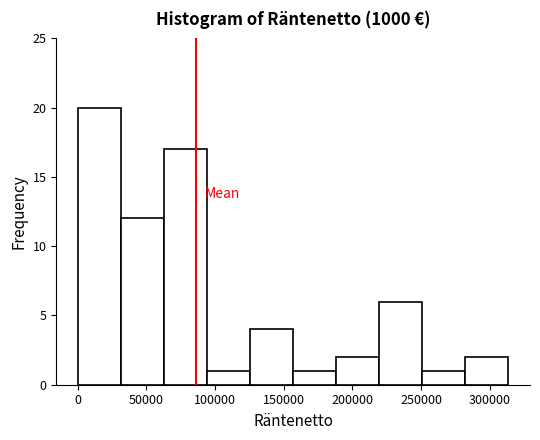

How tall is the bar that spans 125000 to 155000 on the x-axis? Neither the bar edges nor the heights are printed on the chart, so give them approximately, as read against the axes.

4